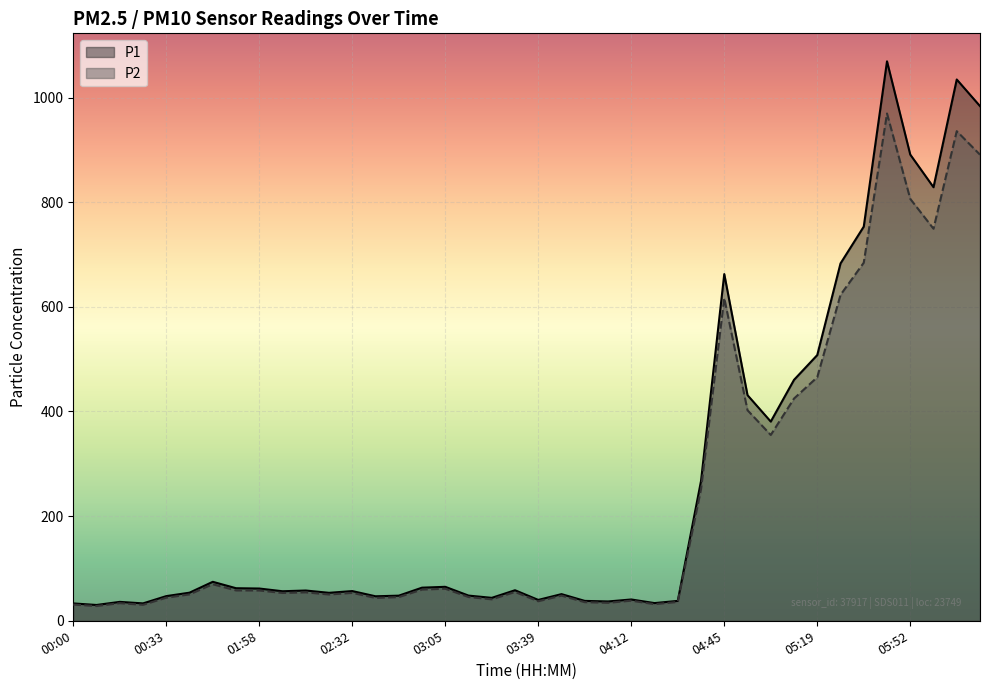

How many lines are shown in the chart?

2